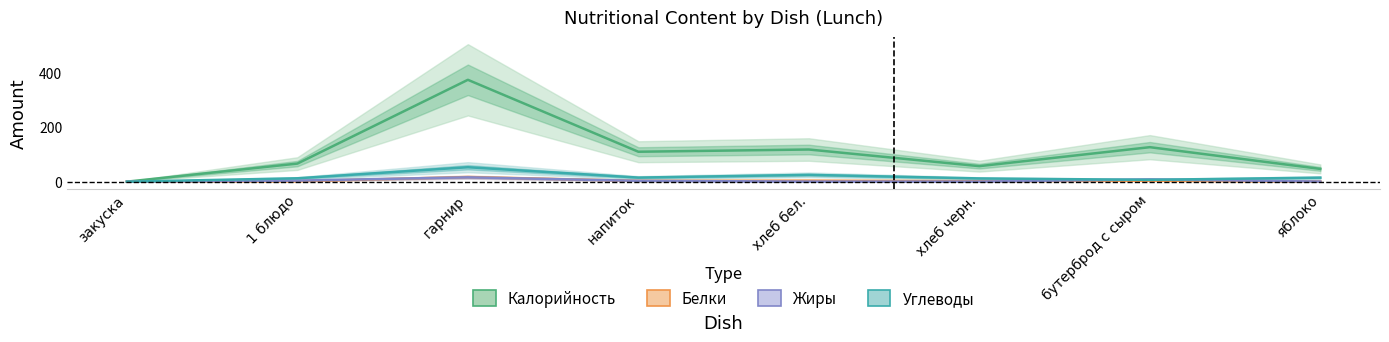

What is the greatest value displayed?

375.1